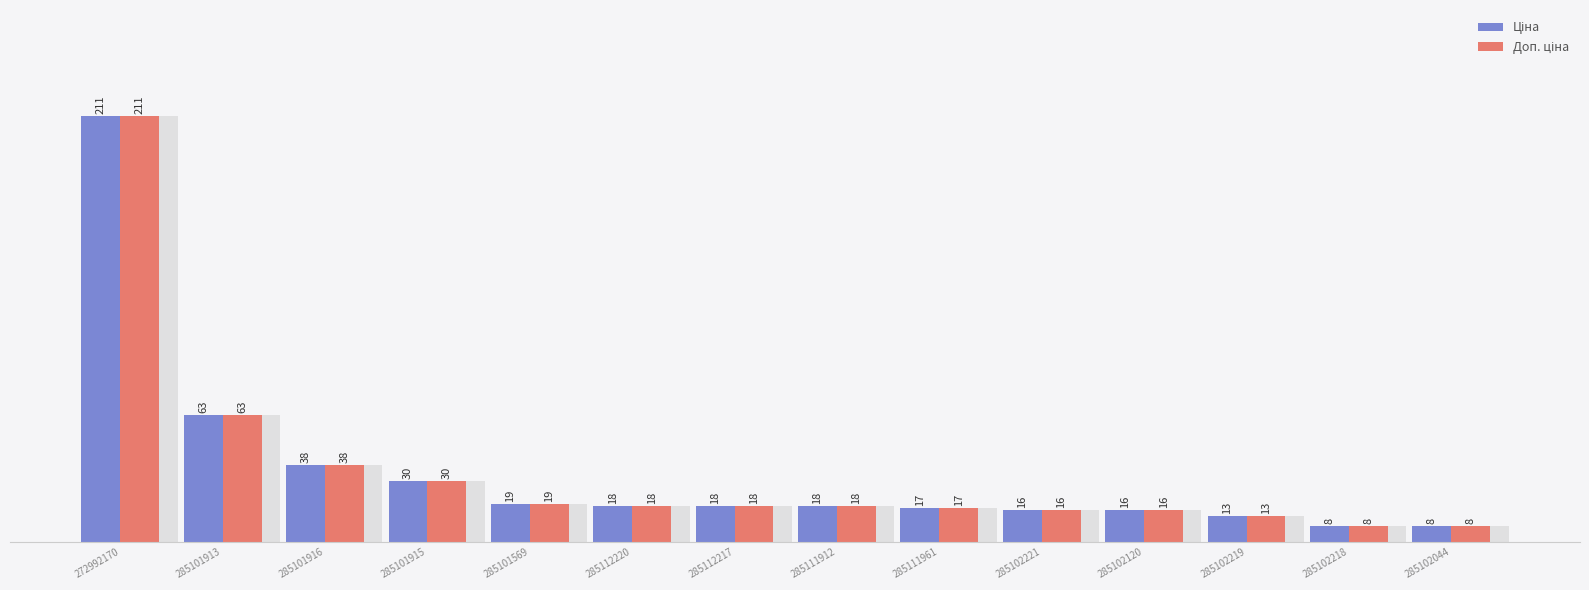

How many values in the Ціна series exceed 18?

5